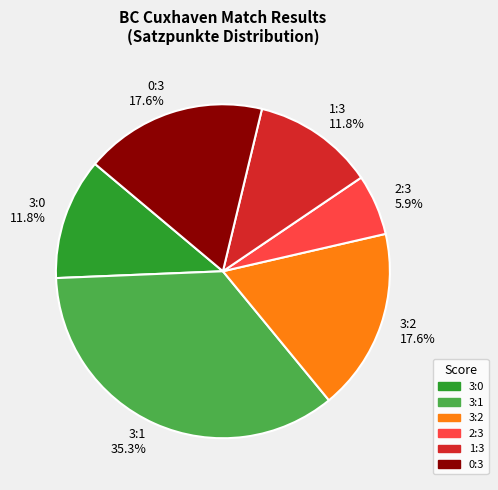

Is there any slice that represents more than half of the pie?

No